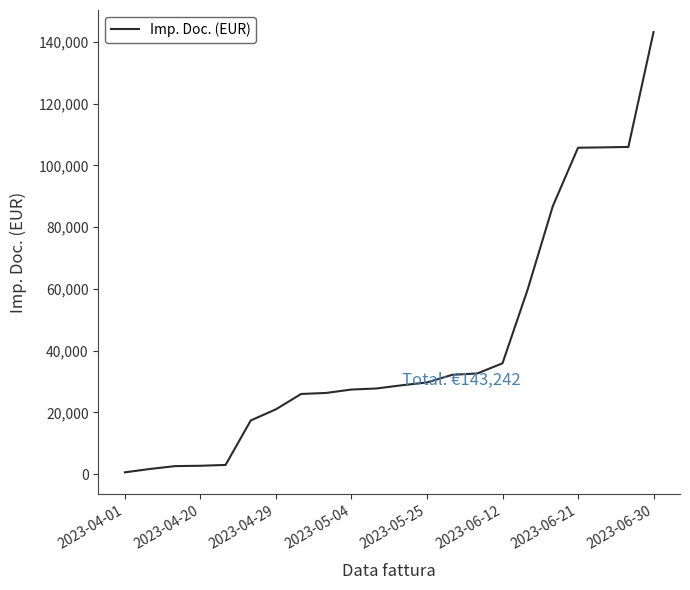

How many lines are shown in the chart?

1